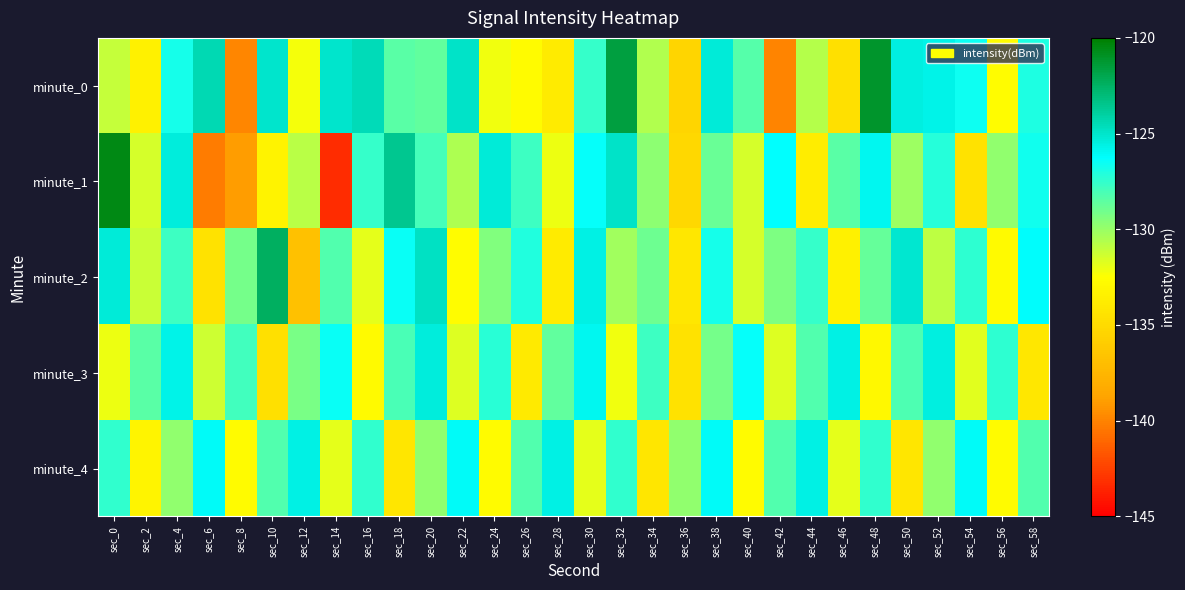

Between sec_24 and sec_36, which is larger?

sec_24